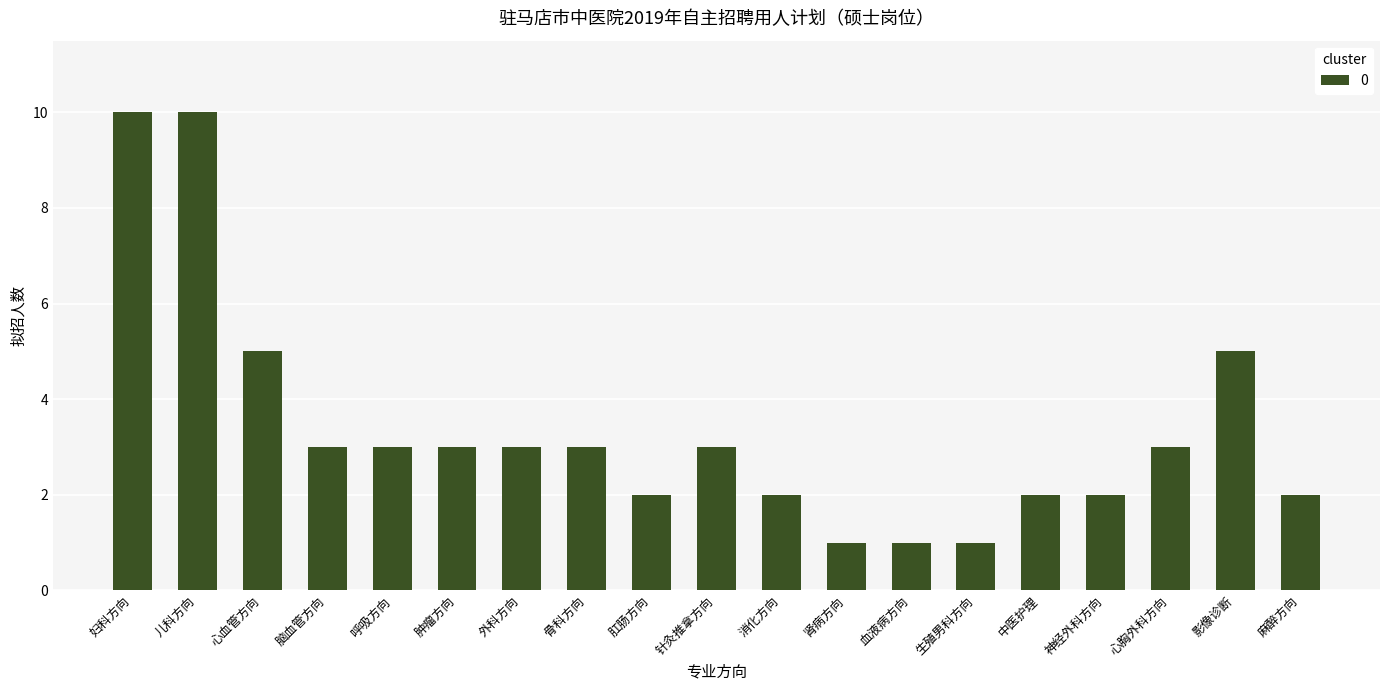

What is the label of the 7th bar from the left?

外科方向